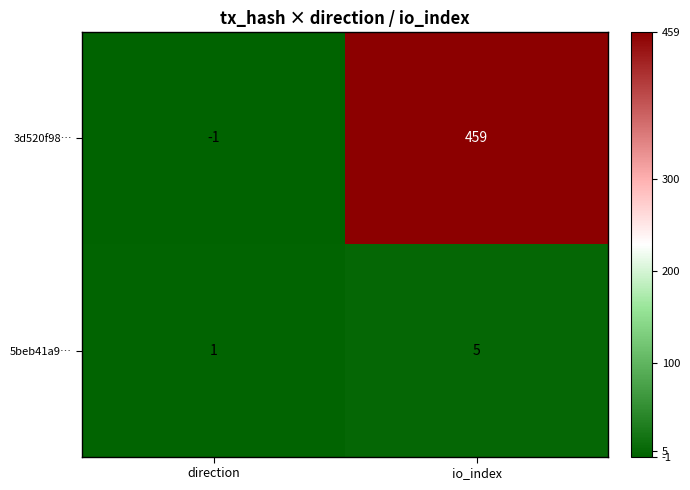

Which series has the widest spread of values?

3d520f98…